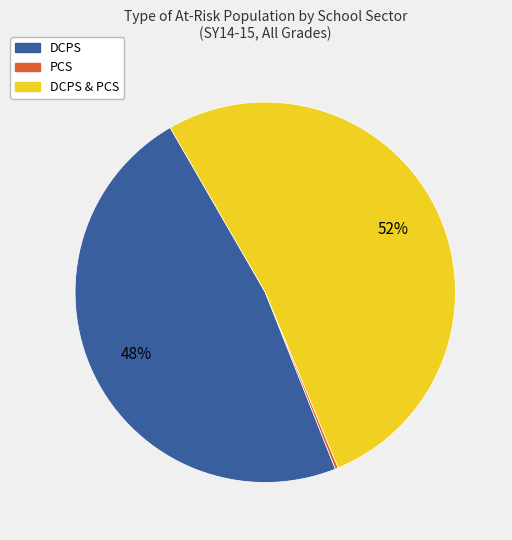

Does any single category account for the majority?

Yes